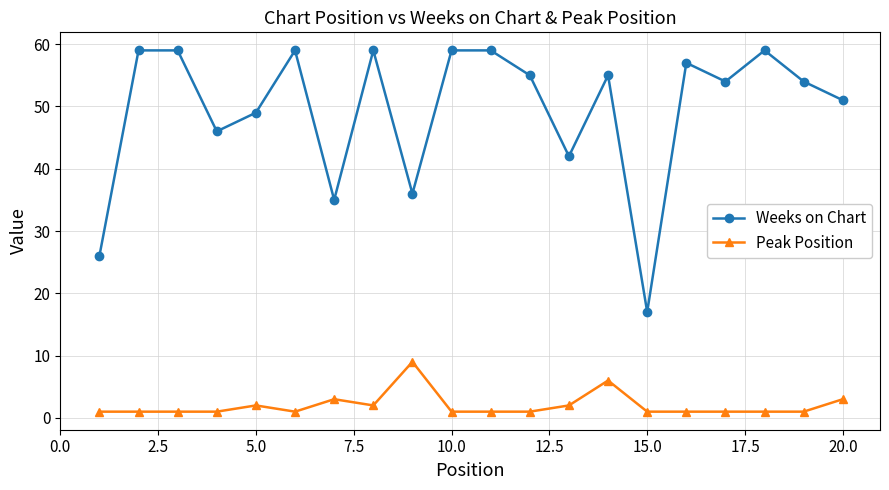

How many lines are shown in the chart?

2